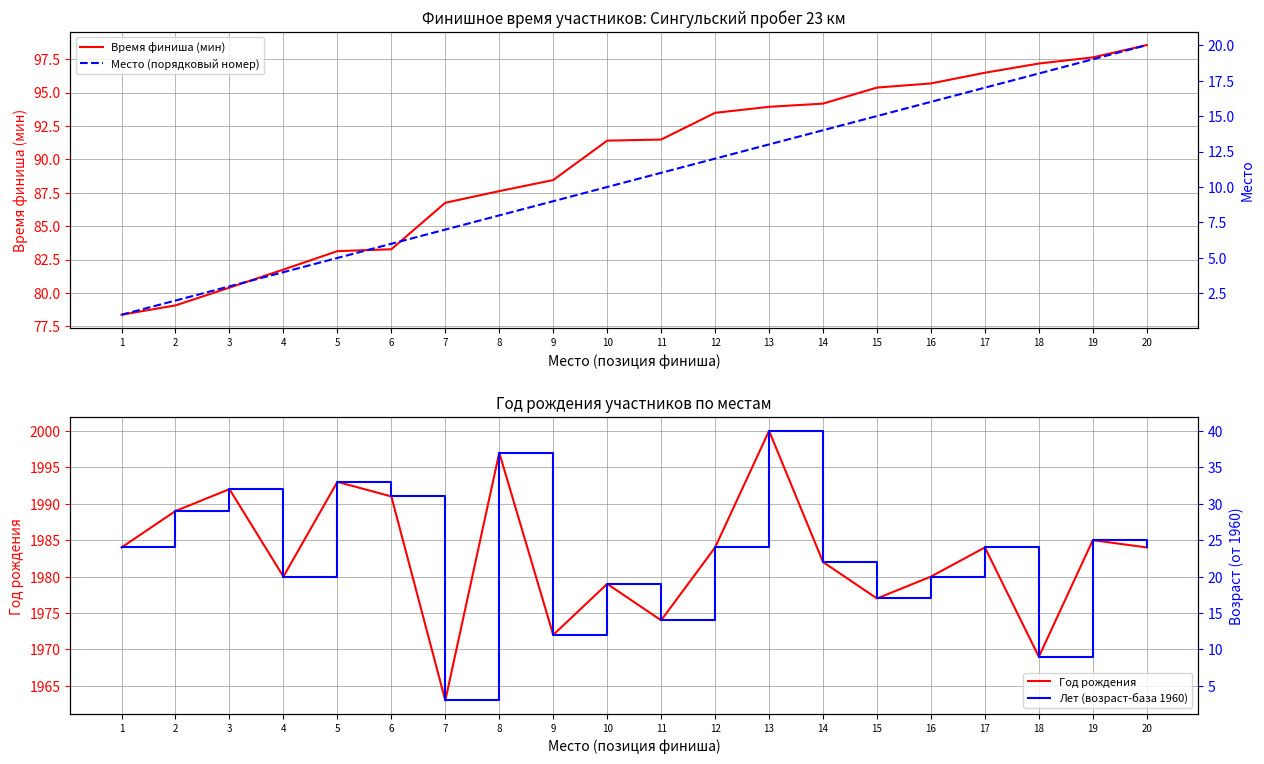

At which label does Лет (возраст-база 1960) reach its peak?

13